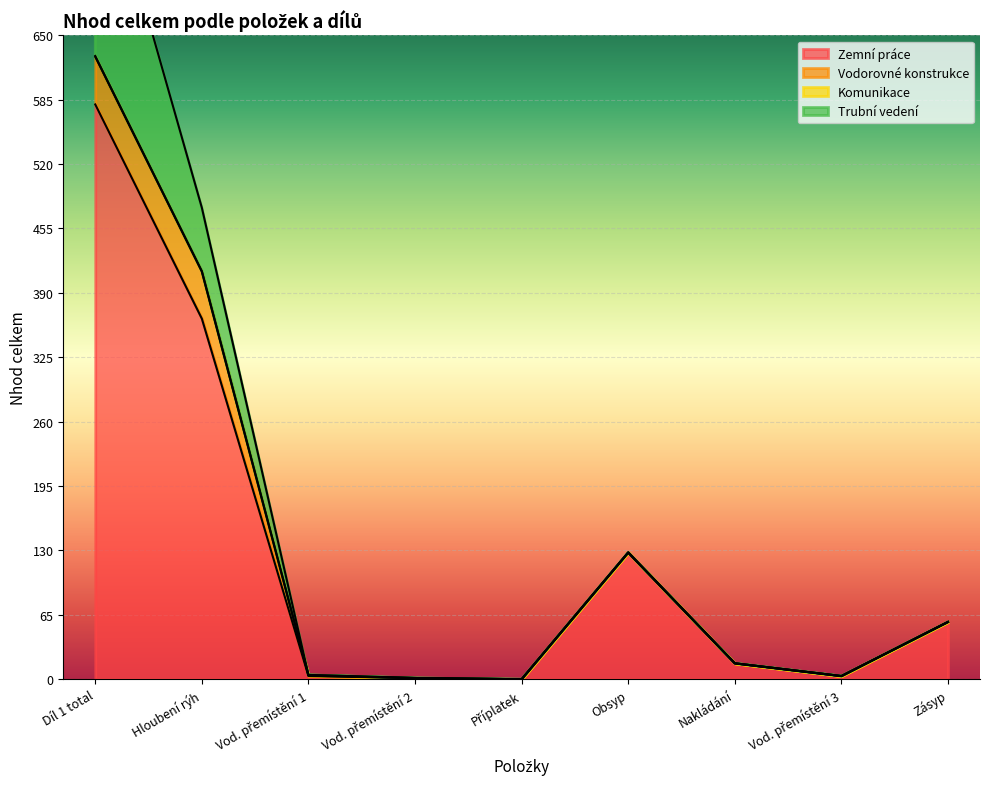

Reading right to left, what are all the values shown in this chart?

Zemní práce: Zásyp=57.8	Vod. přemístění 3=3.2	Nakládání=16.1	Obsyp=127.9	Příplatek=0.0	Vod. přemístění 2=1.2	Vod. přemístění 1=3.2	Hloubení rýh=364.0	Díl 1 total=580.2
Vodorovné konstrukce: Zásyp=0.0	Vod. přemístění 3=0.0	Nakládání=0.0	Obsyp=0.0	Příplatek=0.0	Vod. přemístění 2=0.0	Vod. přemístění 1=0.4	Hloubení rýh=47.6	Díl 1 total=48.0
Komunikace: Zásyp=0.0	Vod. přemístění 3=0.0	Nakládání=0.0	Obsyp=0.0	Příplatek=0.0	Vod. přemístění 2=0.0	Vod. přemístění 1=0.8	Hloubení rýh=0.2	Díl 1 total=1.0
Trubní vedení: Zásyp=0.0	Vod. přemístění 3=0.0	Nakládání=0.0	Obsyp=0.0	Příplatek=0.0	Vod. přemístění 2=0.0	Vod. přemístění 1=0.0	Hloubení rýh=64.2	Díl 1 total=225.3